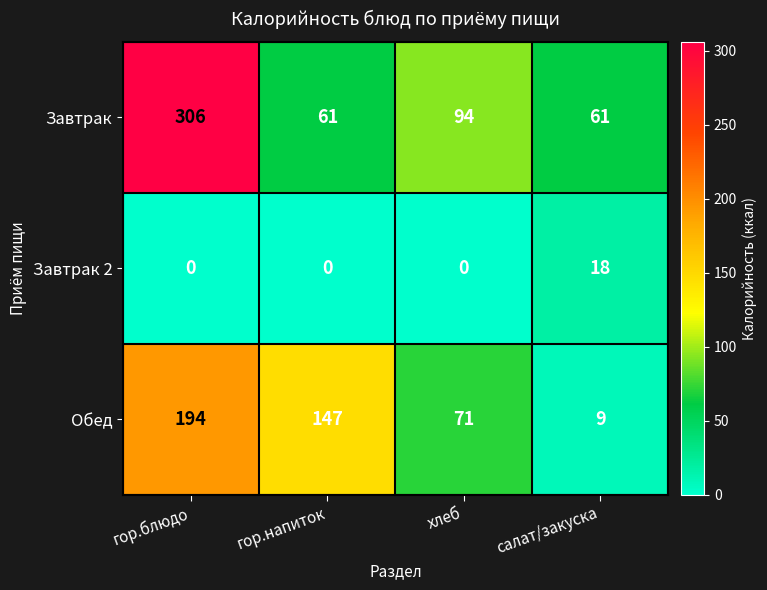

Which series changed the most between гор.блюдо and салат/закуска?

Завтрак